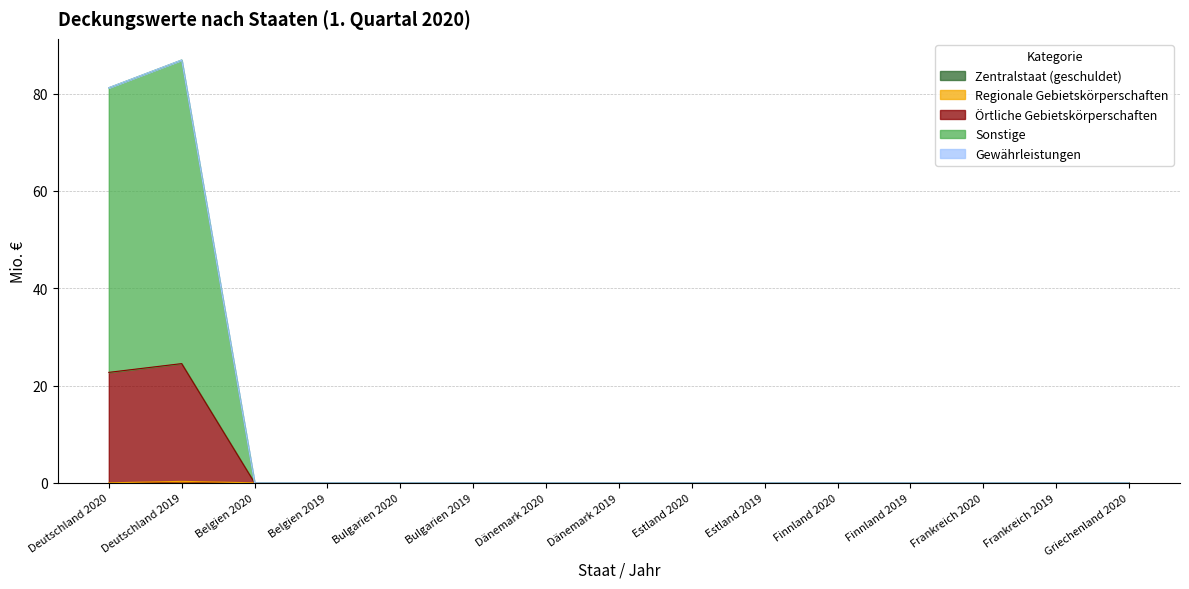

List the labels in order of Regionale Gebietskörperschaften value, smallest first.

Deutschland 2020, Belgien 2020, Belgien 2019, Bulgarien 2020, Bulgarien 2019, Dänemark 2020, Dänemark 2019, Estland 2020, Estland 2019, Finnland 2020, Finnland 2019, Frankreich 2020, Frankreich 2019, Griechenland 2020, Deutschland 2019